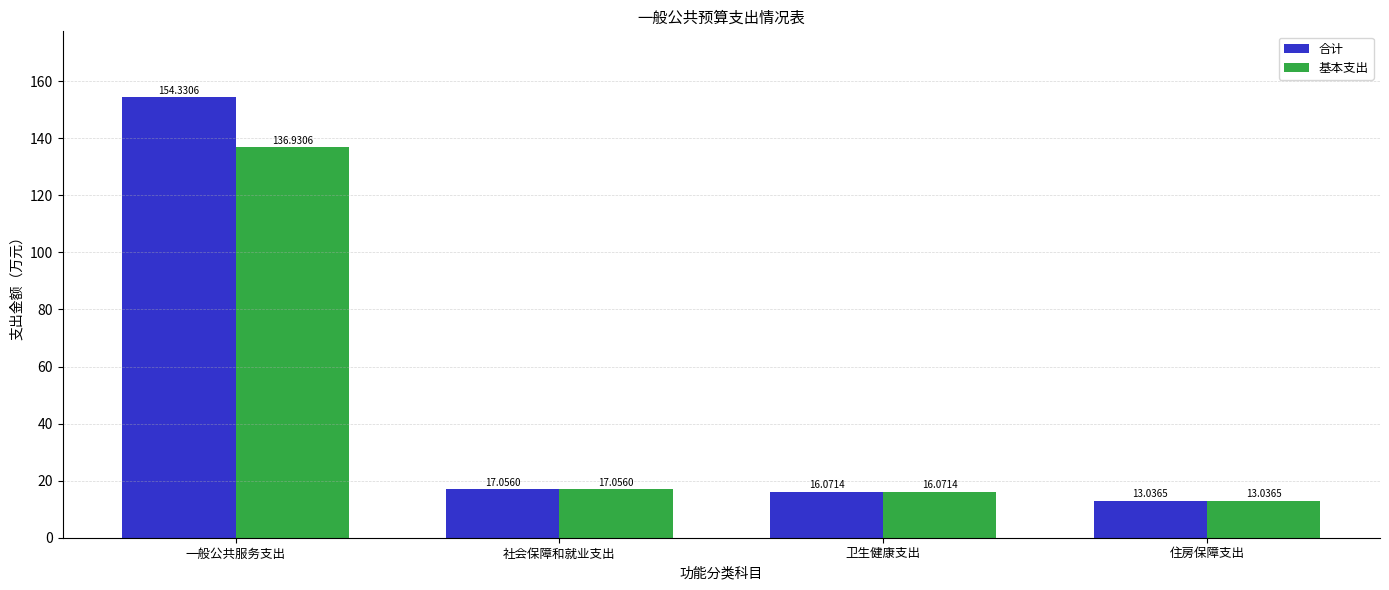

Does the chart contain any negative values?

No